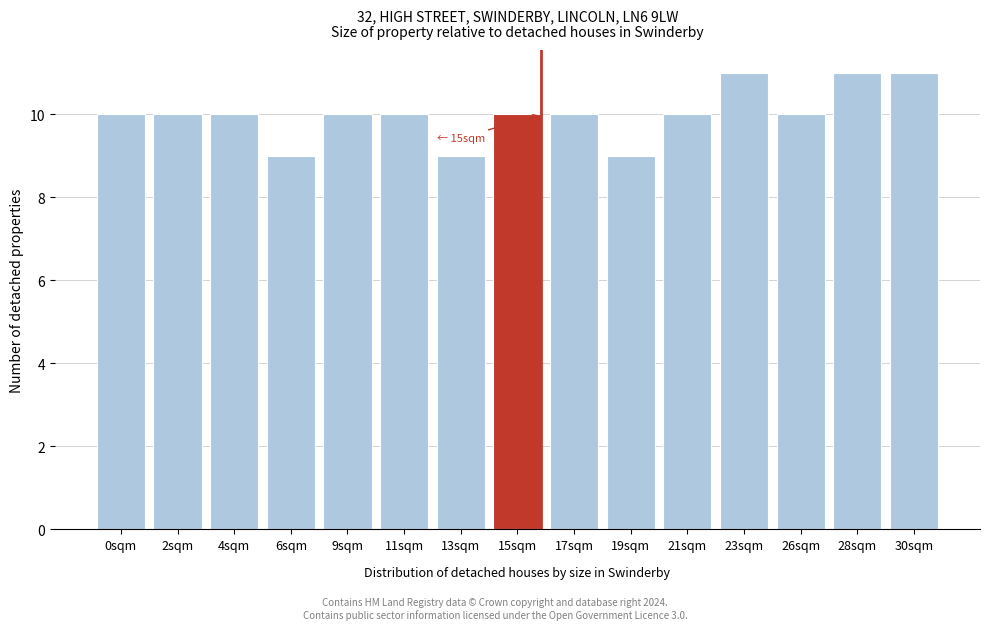

Reading left to right, transcribe all the data shown in this chart.

0sqm=10	2sqm=10	4sqm=10	6sqm=9	9sqm=10	11sqm=10	13sqm=9	15sqm=10	17sqm=10	19sqm=9	21sqm=10	23sqm=11	26sqm=10	28sqm=11	30sqm=11